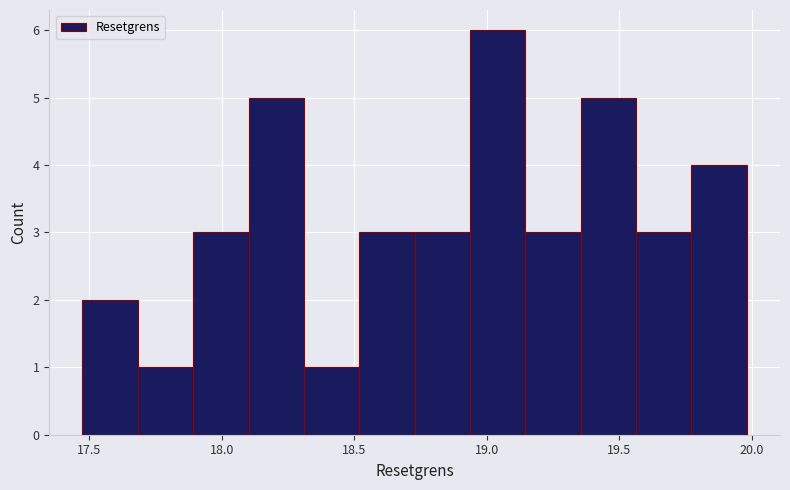

What is the height of the bar covering 18.95 to 19.15 on the x-axis? Neither the bar edges nor the heights are printed on the chart, so give them approximately, as read against the axes.

6